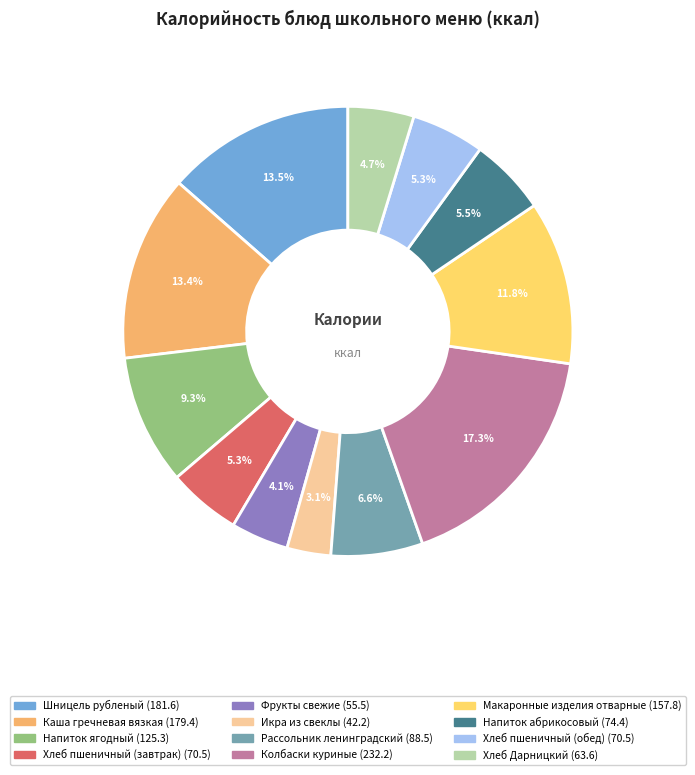

How many slices are in this pie chart?

12